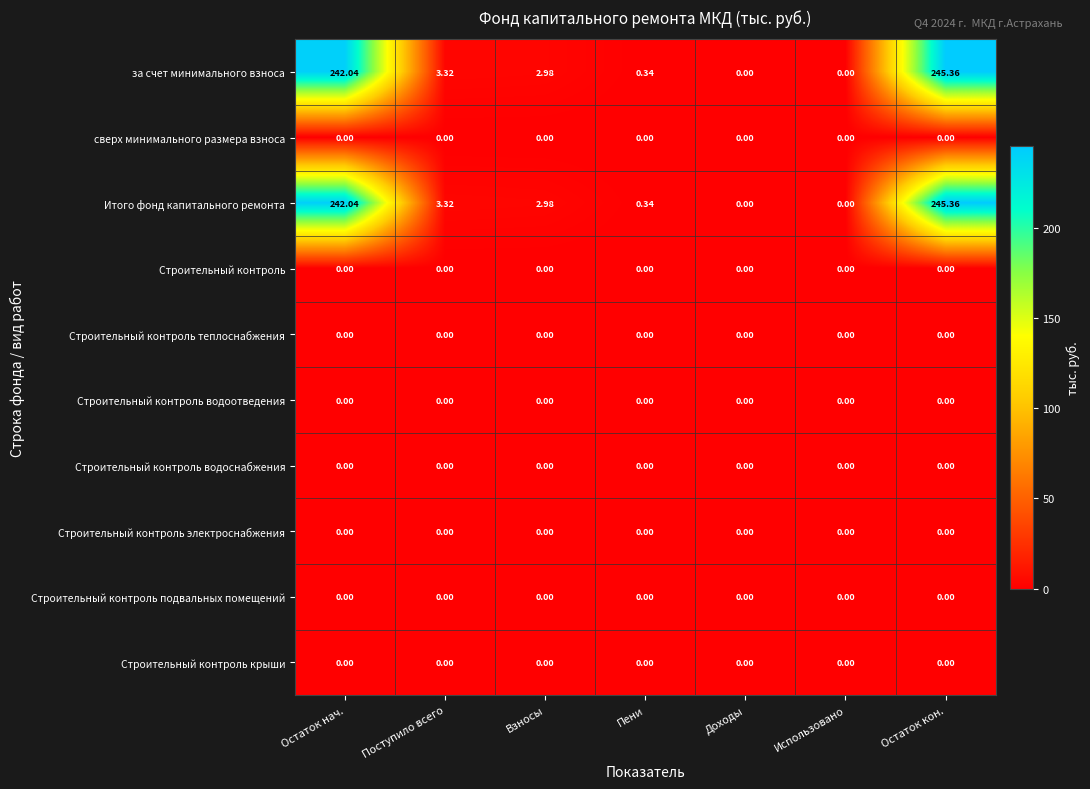

Which category has the highest value across all series?

Остаток кон.